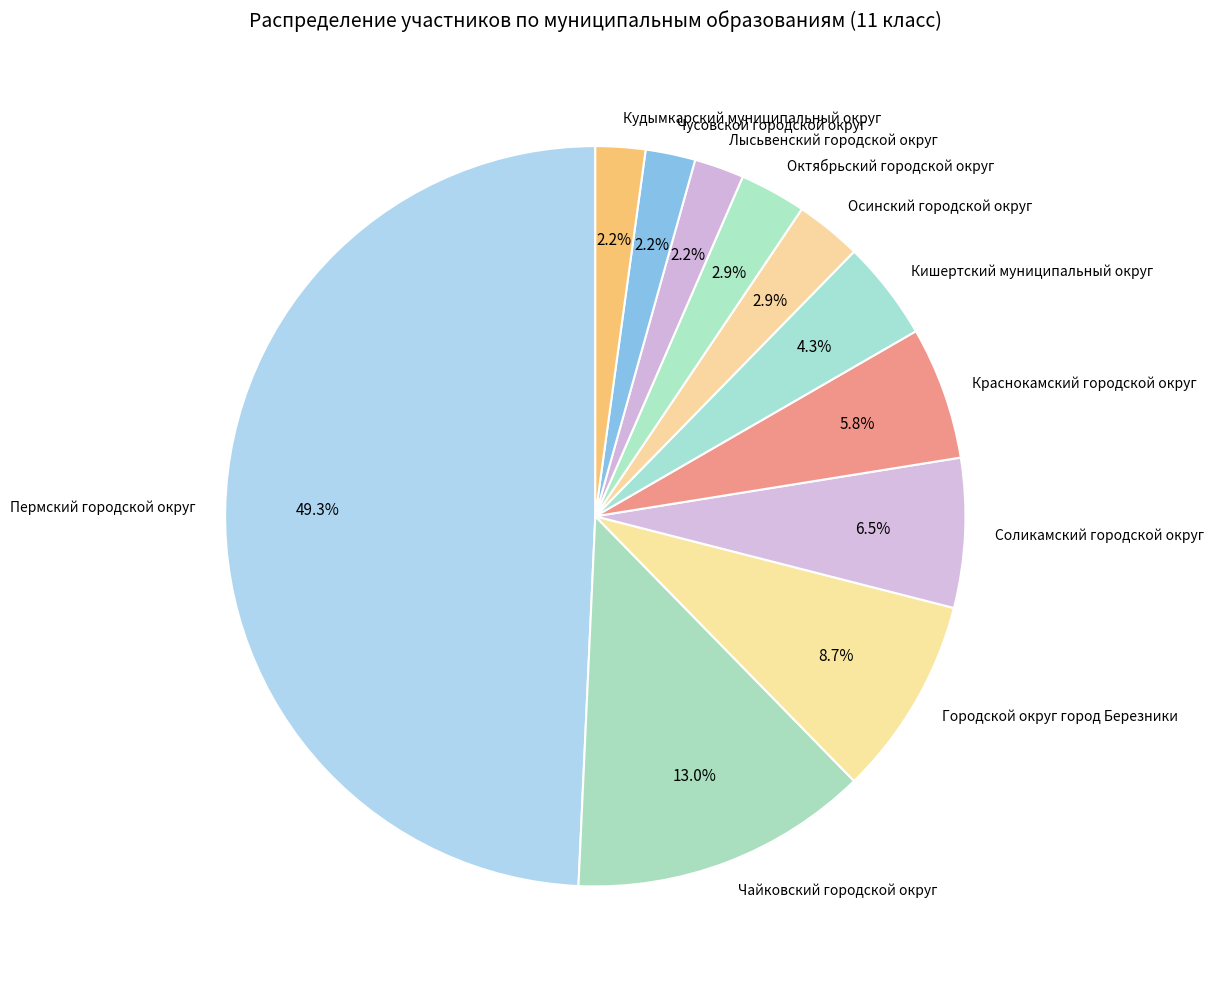

Count the number of slices in the pie.

11